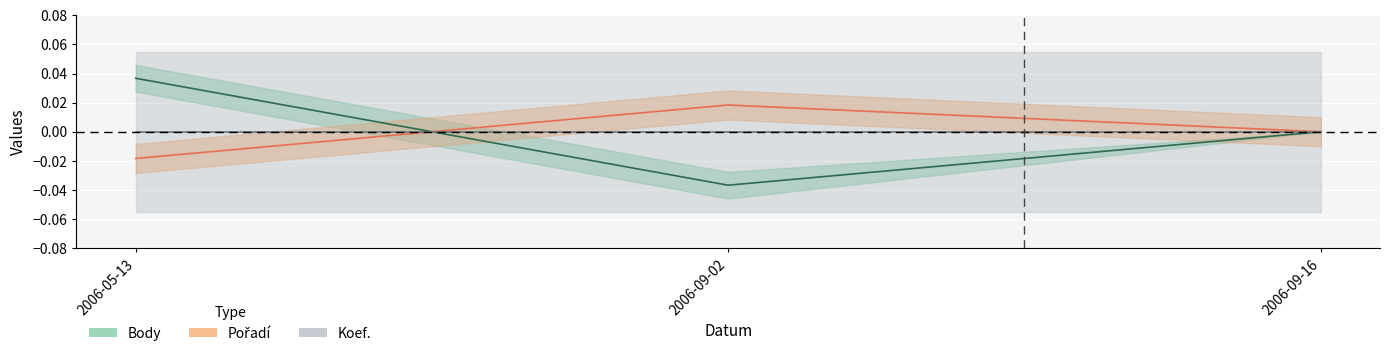

Count the number of categories in the chart.

3